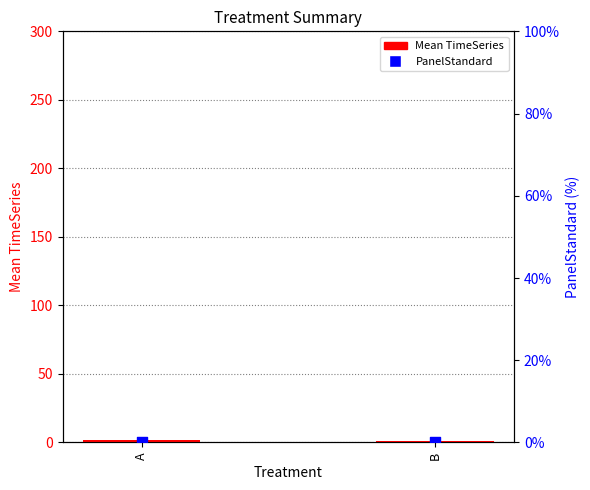

Which series contains the lowest Y value?

PanelStandard